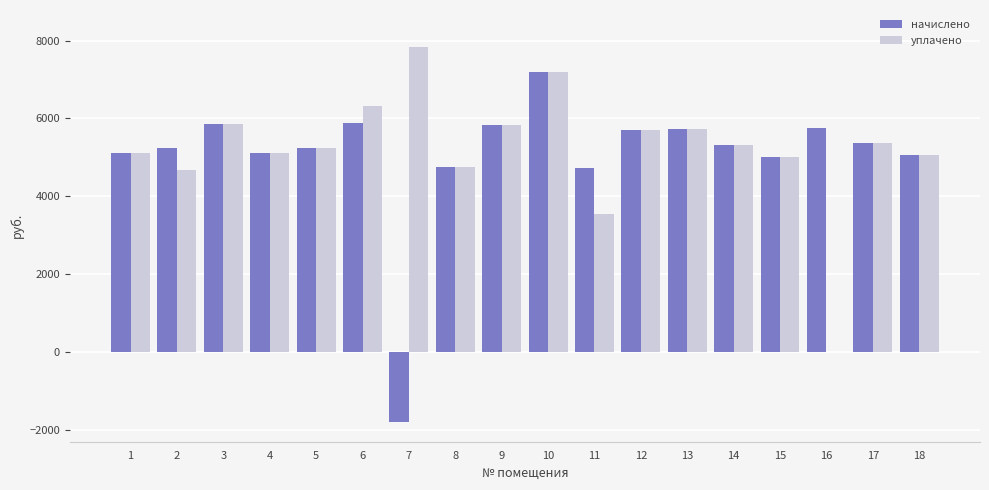

What is the sum of all уплачено values?

93646.7